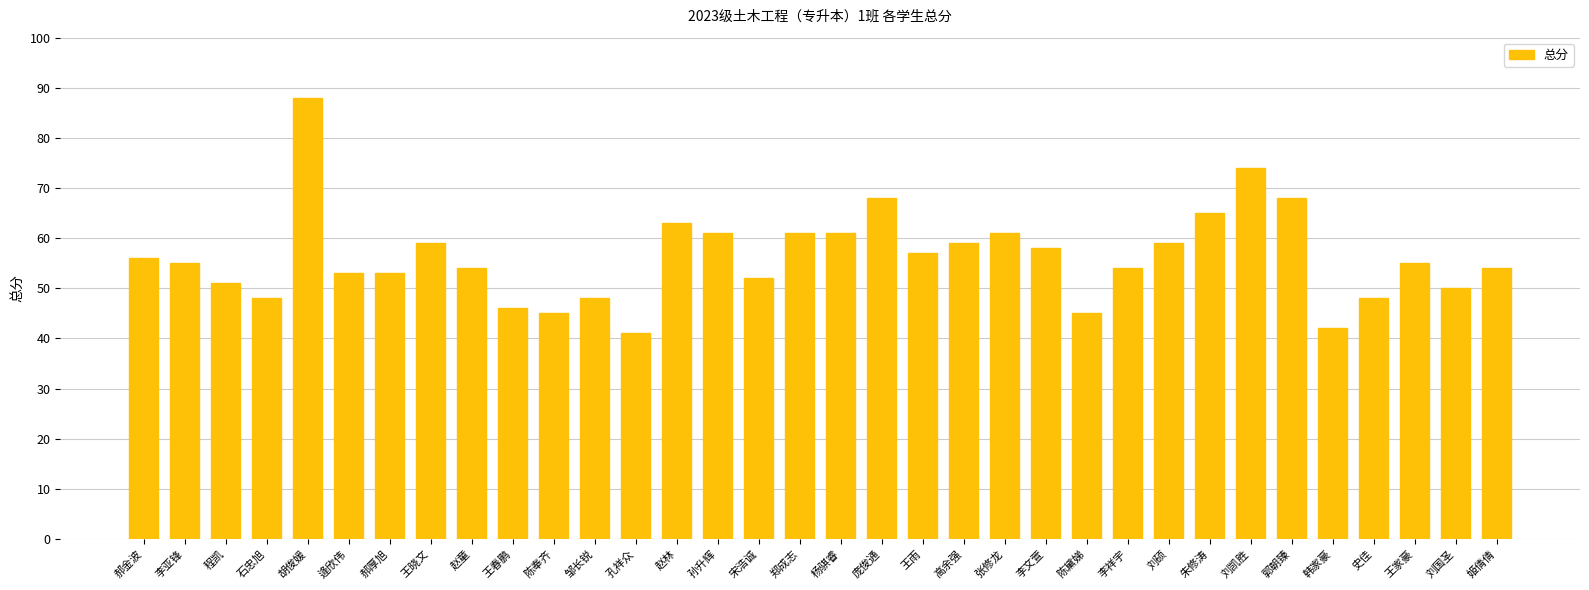

Read the value at 李文萱, to the nearest 5.

60